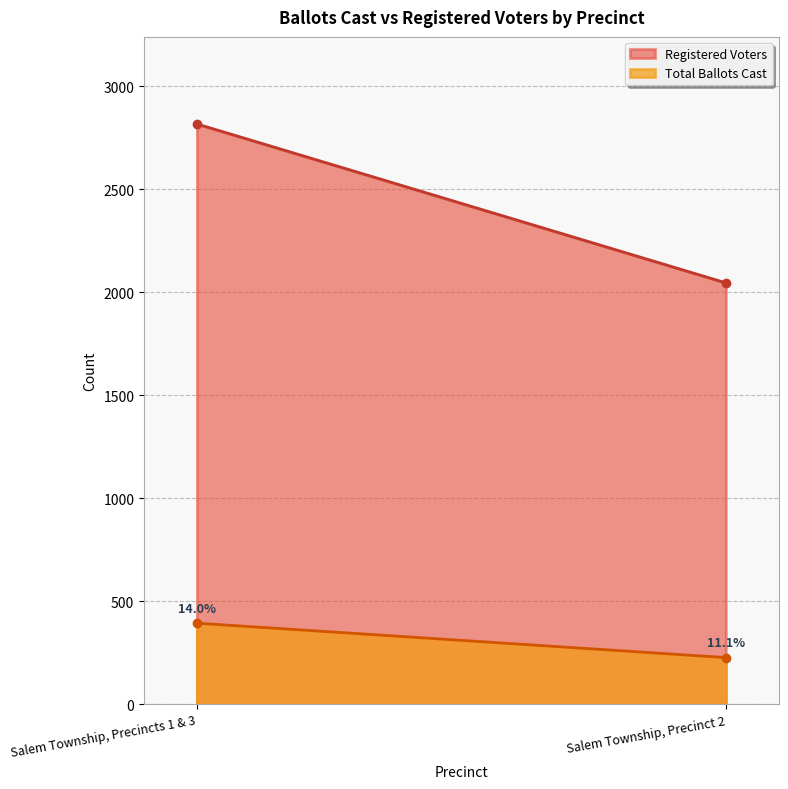

At how many categories does at least one series exceed 1245?

2